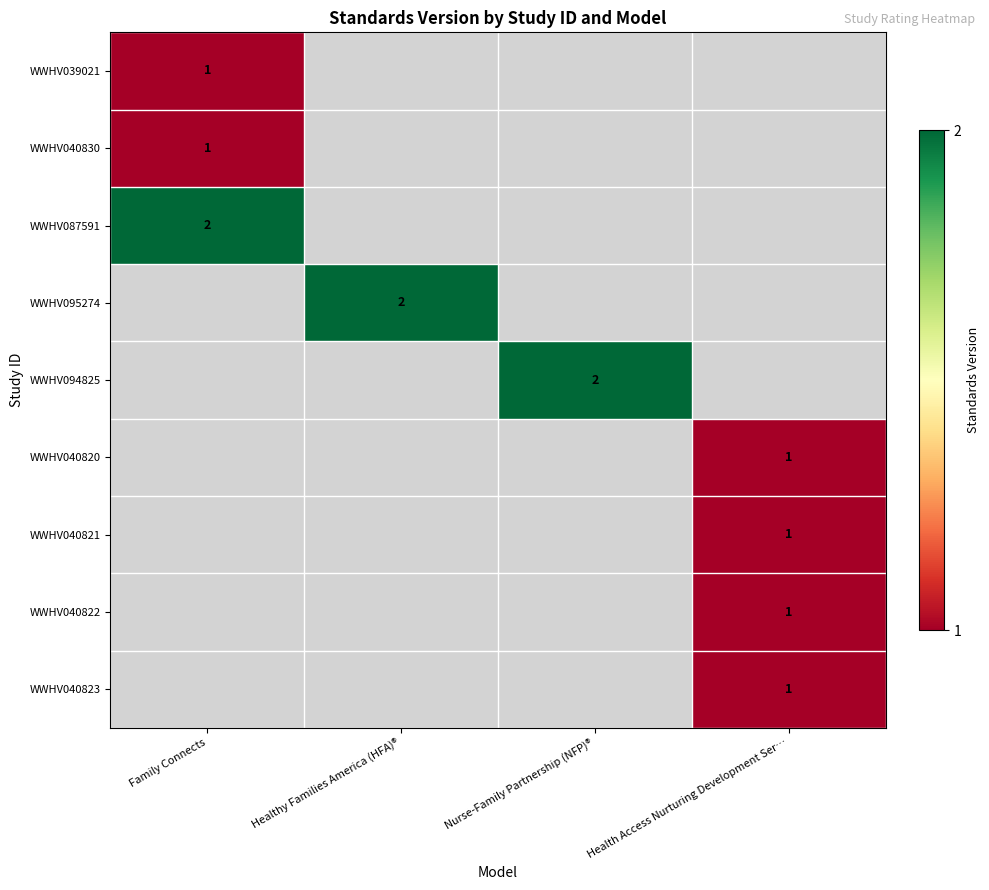

The value of WWHV040830 at Family Connects is 1. True or false?

True